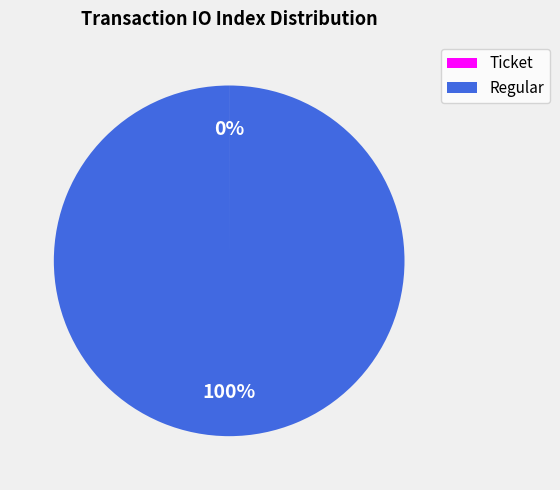

To the nearest percent, what is the average slice percentage?

50%